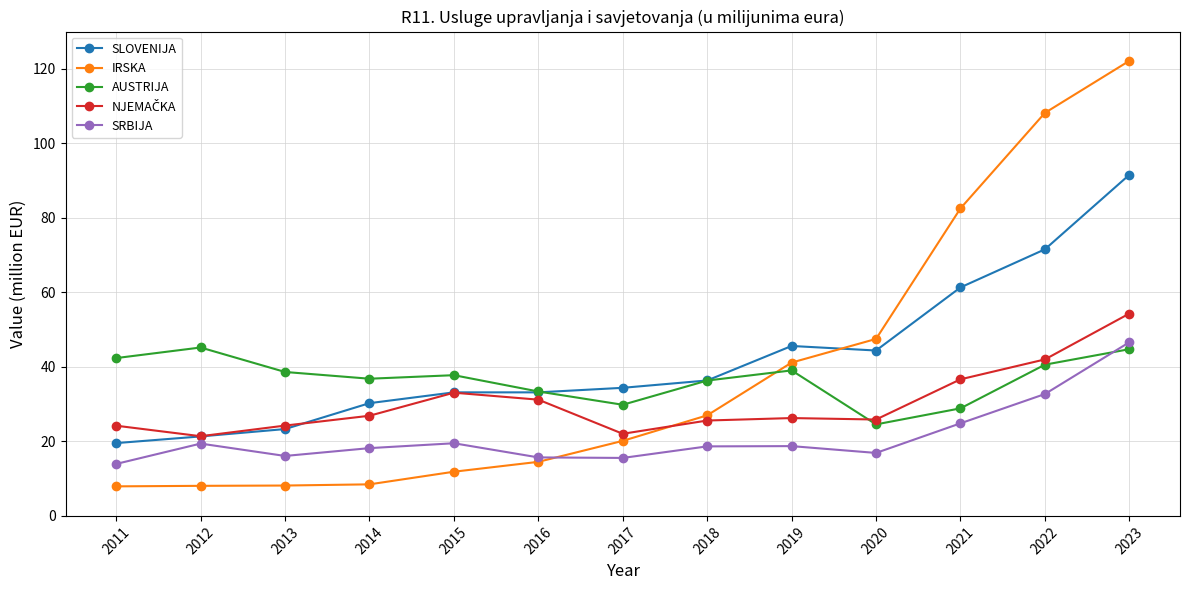

At which category does SRBIJA reach its first local peak?

2012